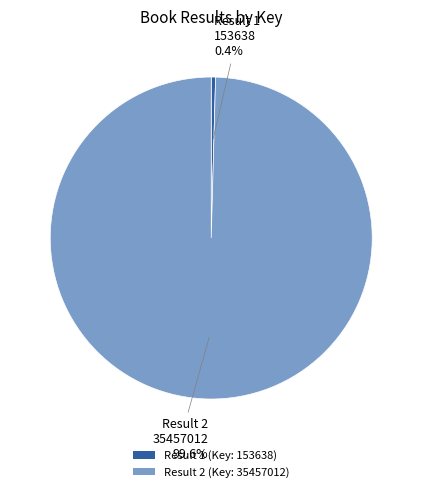

Count the number of slices in the pie.

2